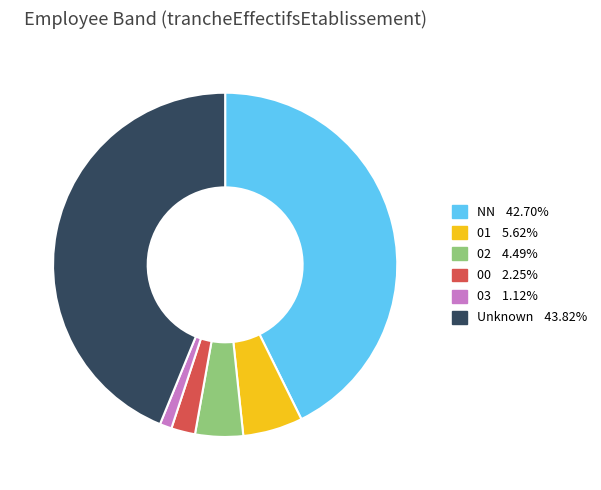

Is there a majority slice in this chart?

No